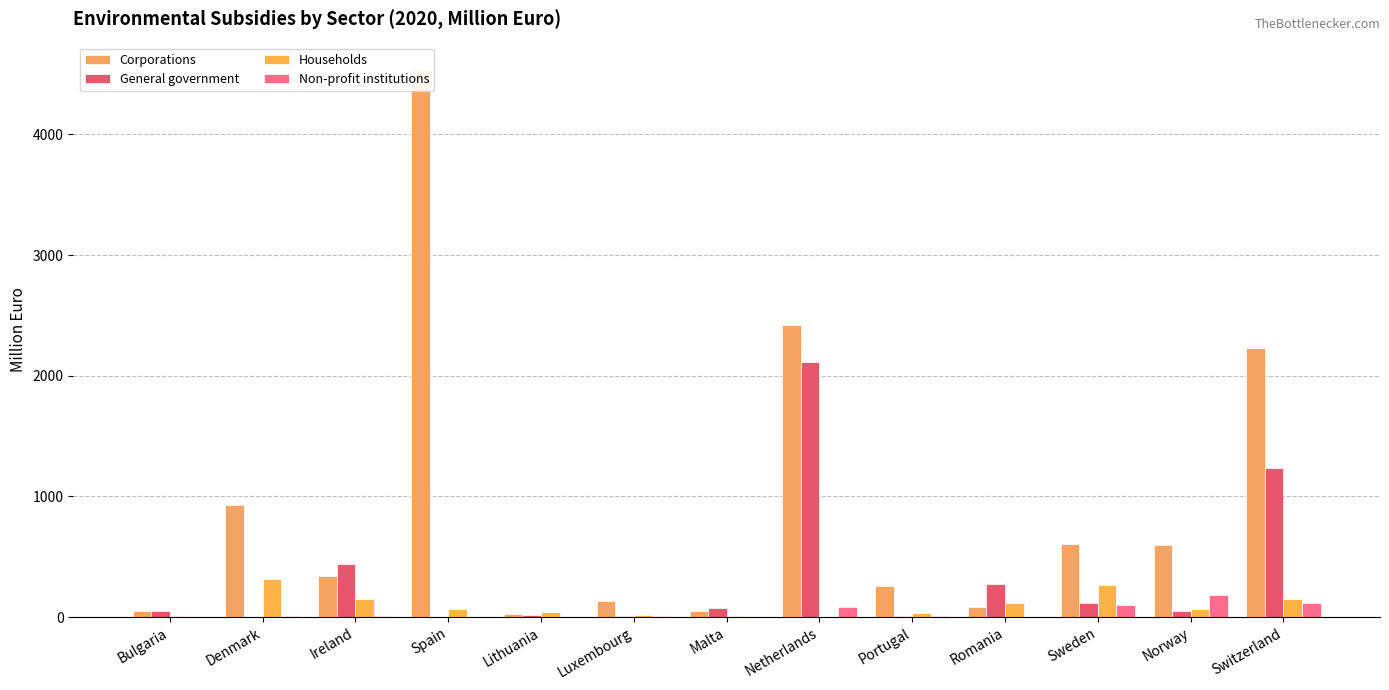

How many values in the Corporations series are below 338?

6